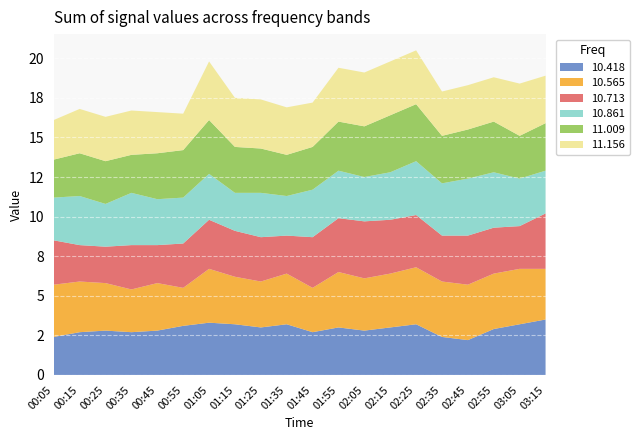

Reading left to right, extract all data points from this chart.

10.418: 00:05=2.4	00:15=2.7	00:25=2.8	00:35=2.7	00:45=2.8	00:55=3.1	01:05=3.3	01:15=3.2	01:25=3.0	01:35=3.2	01:45=2.7	01:55=3.0	02:05=2.8	02:15=3.0	02:25=3.2	02:35=2.4	02:45=2.2	02:55=2.9	03:05=3.2	03:15=3.5
10.565: 00:05=3.3	00:15=3.2	00:25=3.0	00:35=2.7	00:45=3.0	00:55=2.4	01:05=3.4	01:15=3.0	01:25=2.9	01:35=3.2	01:45=2.8	01:55=3.5	02:05=3.3	02:15=3.4	02:25=3.6	02:35=3.5	02:45=3.5	02:55=3.5	03:05=3.5	03:15=3.2
10.713: 00:05=2.8	00:15=2.3	00:25=2.3	00:35=2.8	00:45=2.4	00:55=2.8	01:05=3.1	01:15=2.9	01:25=2.8	01:35=2.4	01:45=3.2	01:55=3.4	02:05=3.6	02:15=3.4	02:25=3.3	02:35=2.9	02:45=3.1	02:55=2.9	03:05=2.7	03:15=3.5
10.861: 00:05=2.7	00:15=3.1	00:25=2.7	00:35=3.3	00:45=2.9	00:55=2.9	01:05=2.9	01:15=2.4	01:25=2.8	01:35=2.5	01:45=3.0	01:55=3.0	02:05=2.8	02:15=3.0	02:25=3.4	02:35=3.3	02:45=3.6	02:55=3.5	03:05=3.0	03:15=2.7
11.009: 00:05=2.4	00:15=2.7	00:25=2.7	00:35=2.4	00:45=2.9	00:55=3.0	01:05=3.4	01:15=2.9	01:25=2.8	01:35=2.6	01:45=2.7	01:55=3.1	02:05=3.2	02:15=3.6	02:25=3.6	02:35=3.0	02:45=3.1	02:55=3.2	03:05=2.7	03:15=3.0
11.156: 00:05=2.5	00:15=2.8	00:25=2.8	00:35=2.8	00:45=2.6	00:55=2.3	01:05=3.7	01:15=3.1	01:25=3.1	01:35=3.0	01:45=2.8	01:55=3.4	02:05=3.4	02:15=3.4	02:25=3.4	02:35=2.8	02:45=2.8	02:55=2.8	03:05=3.3	03:15=3.0